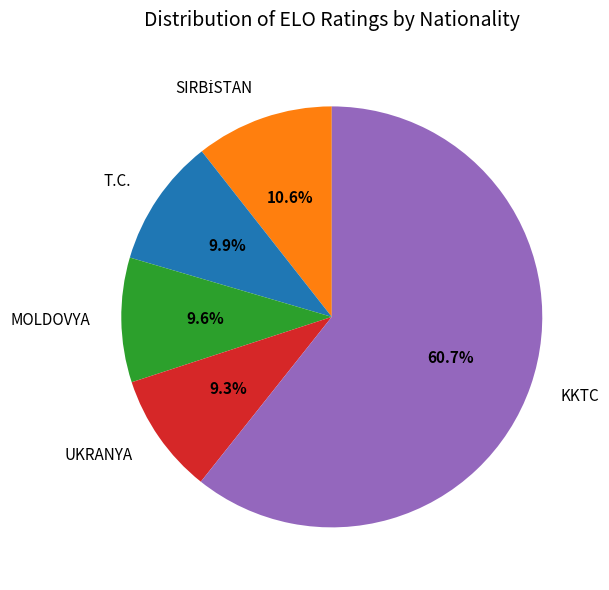

Between UKRANYA and T.C., which is larger?

T.C.